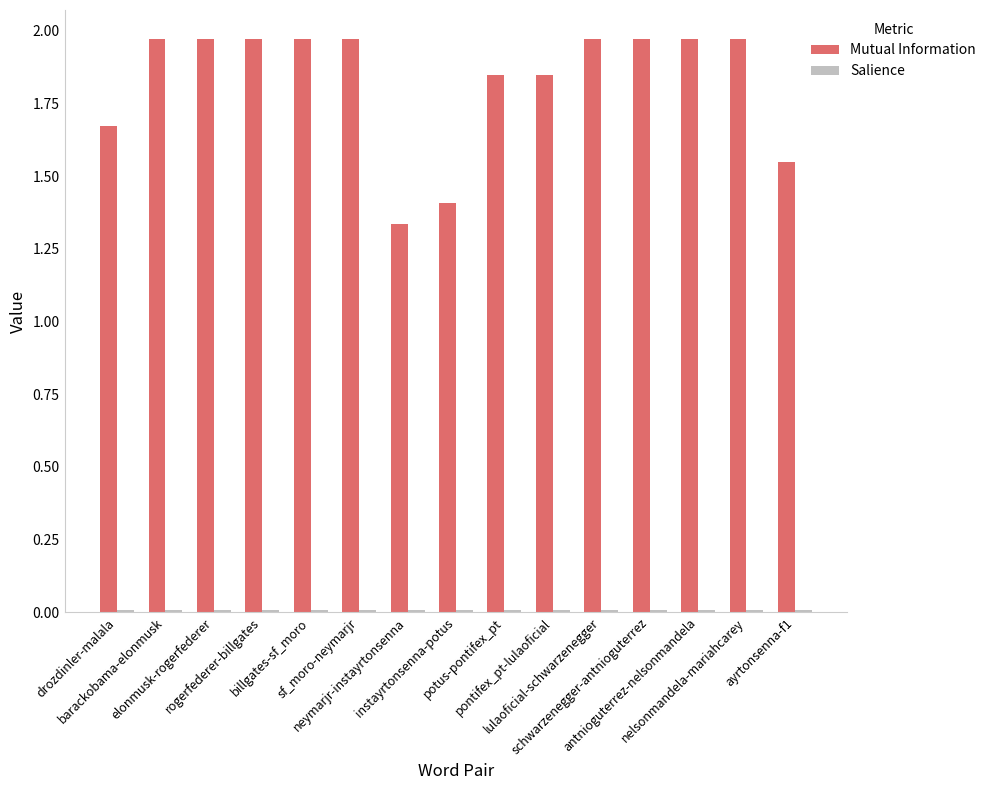

What is the difference between the maximum and minimum values in the Mutual Information series?

0.6